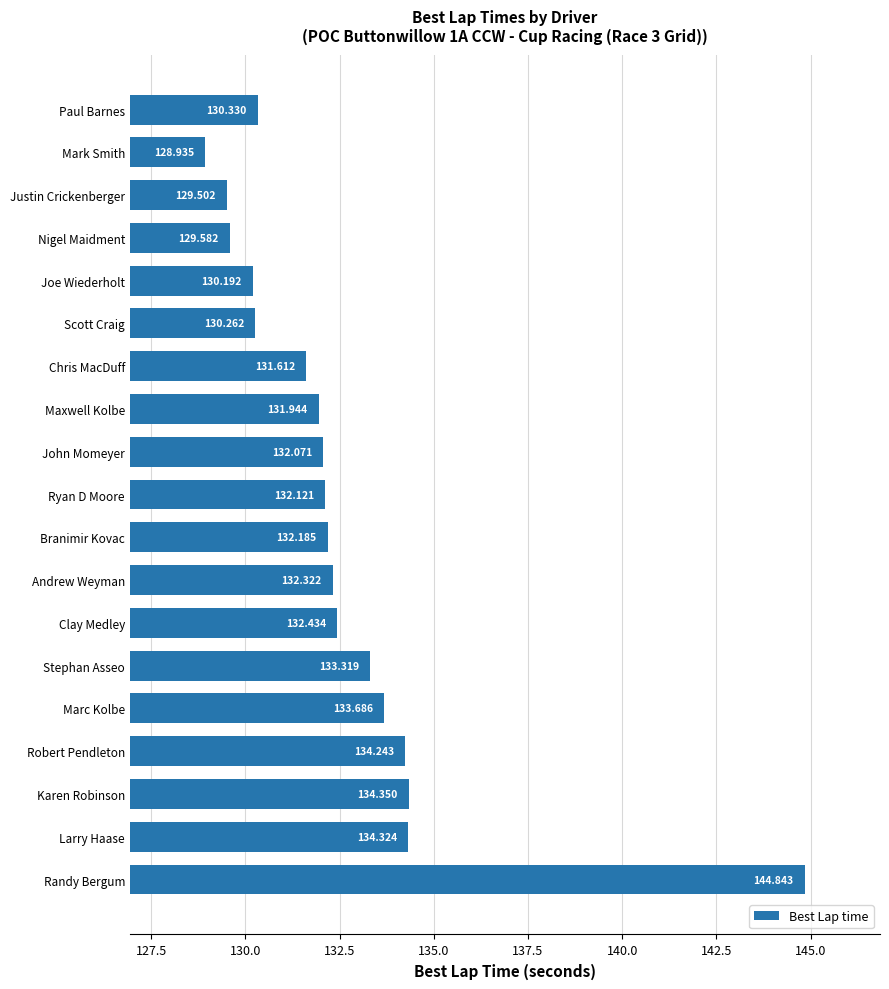

How many bars are there in total?

19